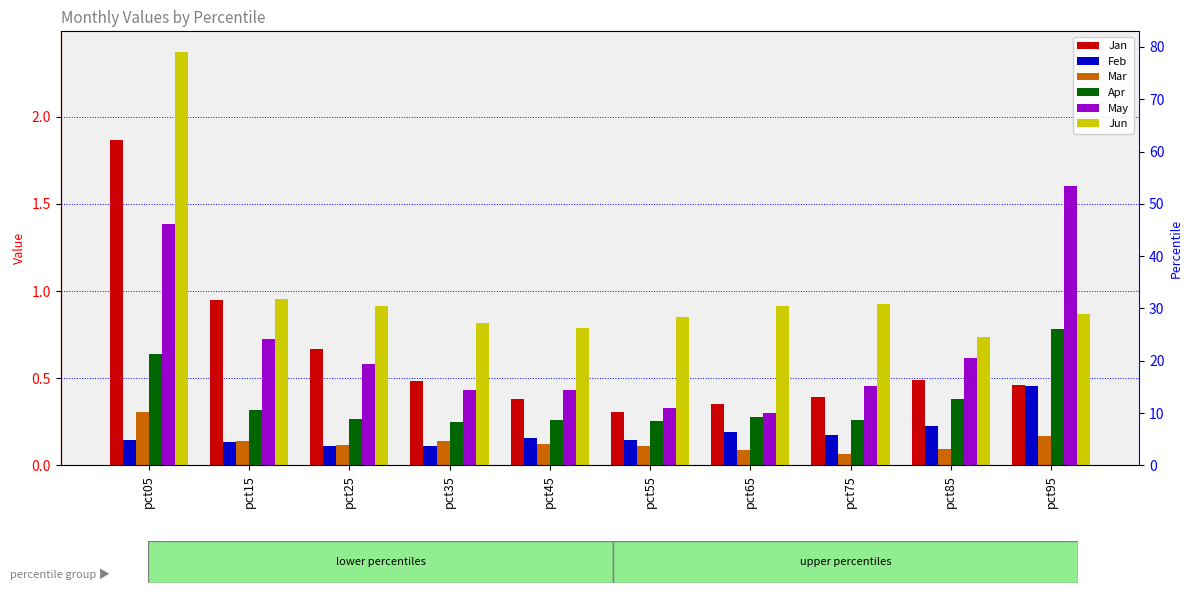

Which category has the highest value across all series?

pct05